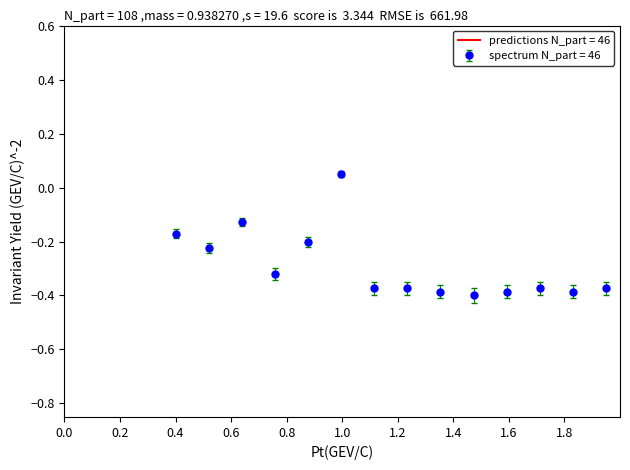

True or false: spectrum N_part = 46 has more than 0 interior local peaks.

True